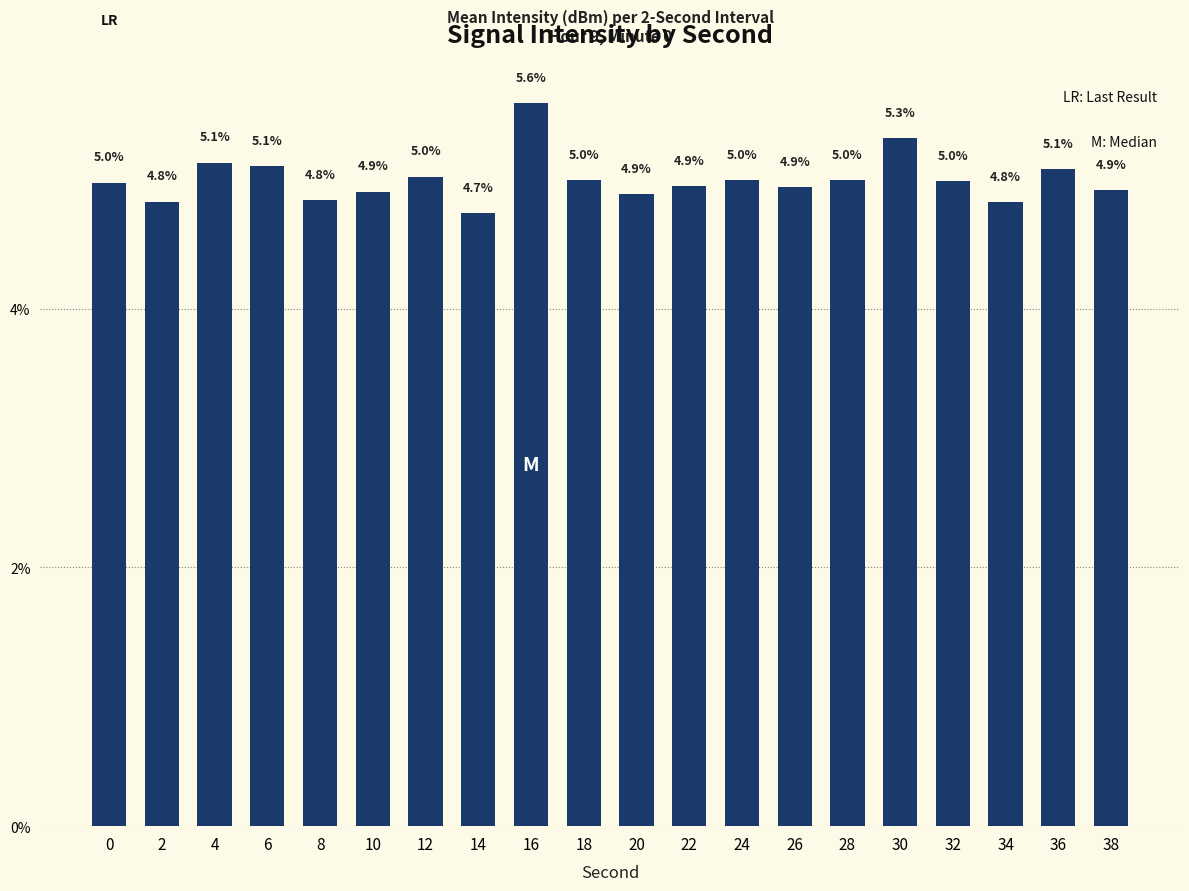

Where is the data nearest to the value 5?

24